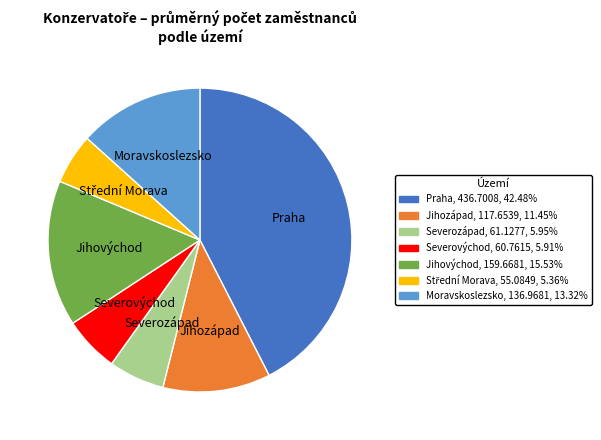

Which category has the biggest portion of the pie?

Praha